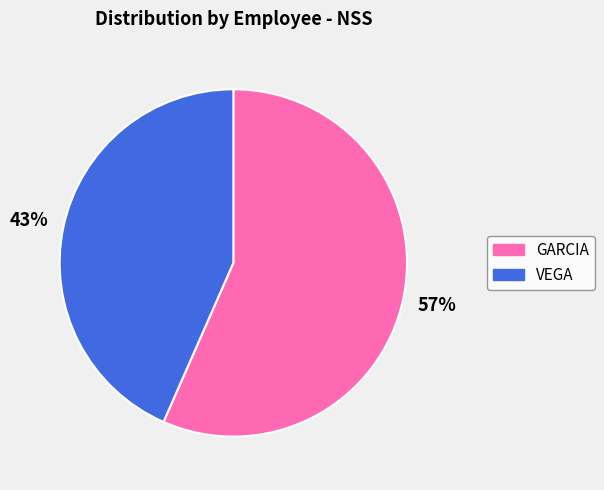

Do GARCIA and VEGA together represent more than half of the pie?

Yes